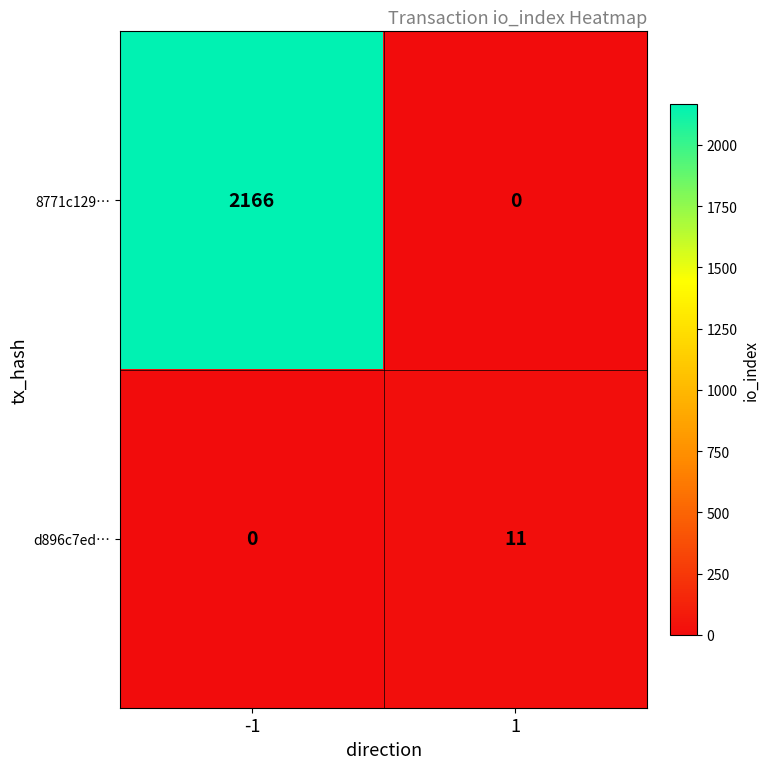

Reading left to right, list all the values displayed in this chart.

8771c129…: -1=2166	1=0
d896c7ed…: -1=0	1=11